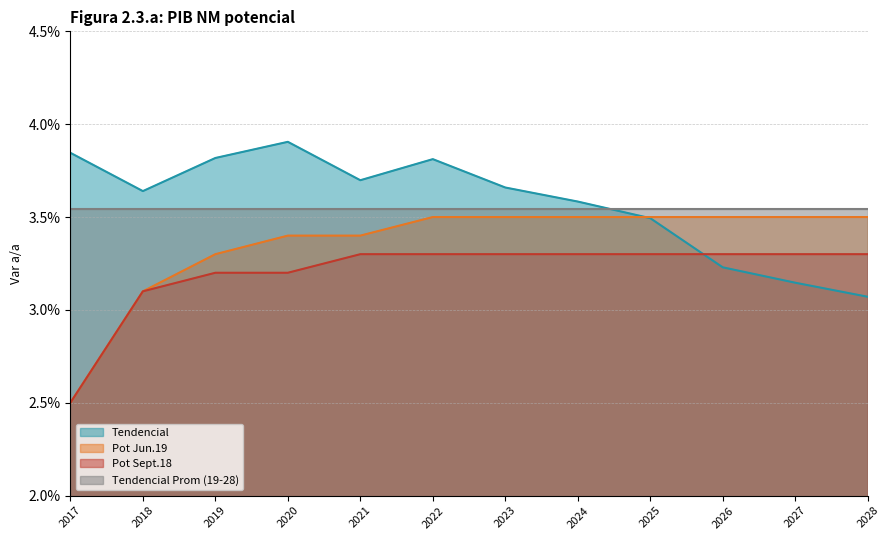

How many Pot Jun.19 values are between 3 and 4?

11